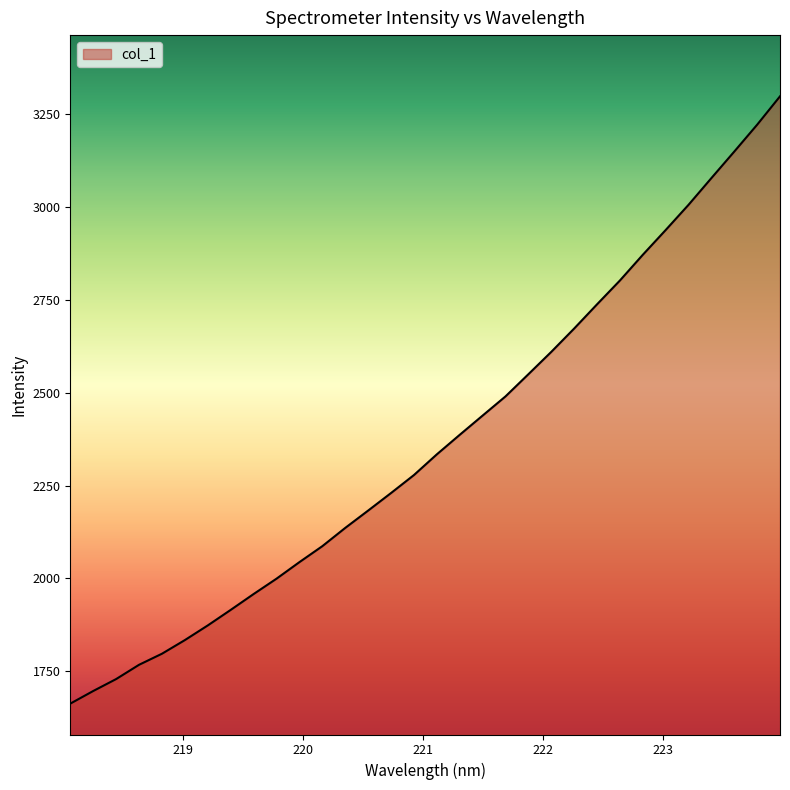

How many lines are shown in the chart?

1